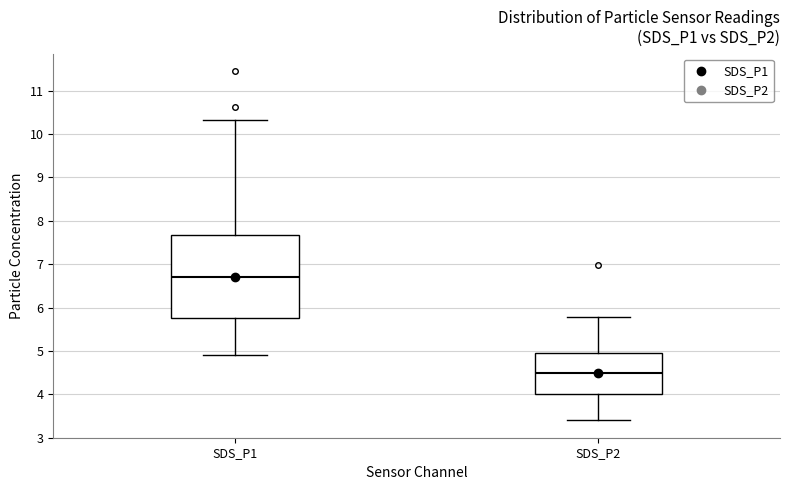

Reading left to right, transcribe this box plot: for each box, give where its median line is, the range the box spans, and where its two whiskers end, as read against the y-axis. The values are not printed on the chart, so give them approximately, as read against the axis.

SDS_P1: median 6.7, box 5.8 to 7.7, whiskers 4.9 to 10.3
SDS_P2: median 4.5, box 4.0 to 4.9, whiskers 3.4 to 5.8